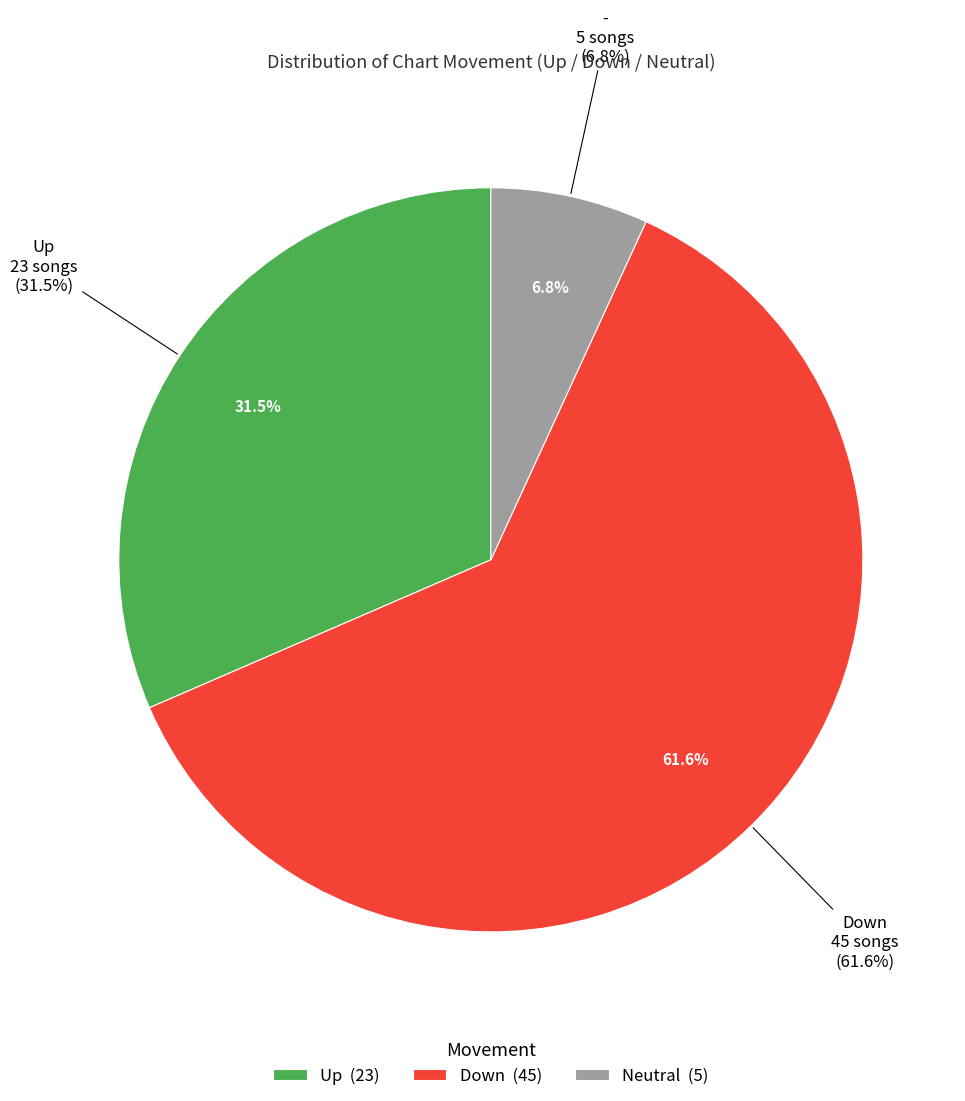

Rank the categories by value from lowest to highest.

-, up, down